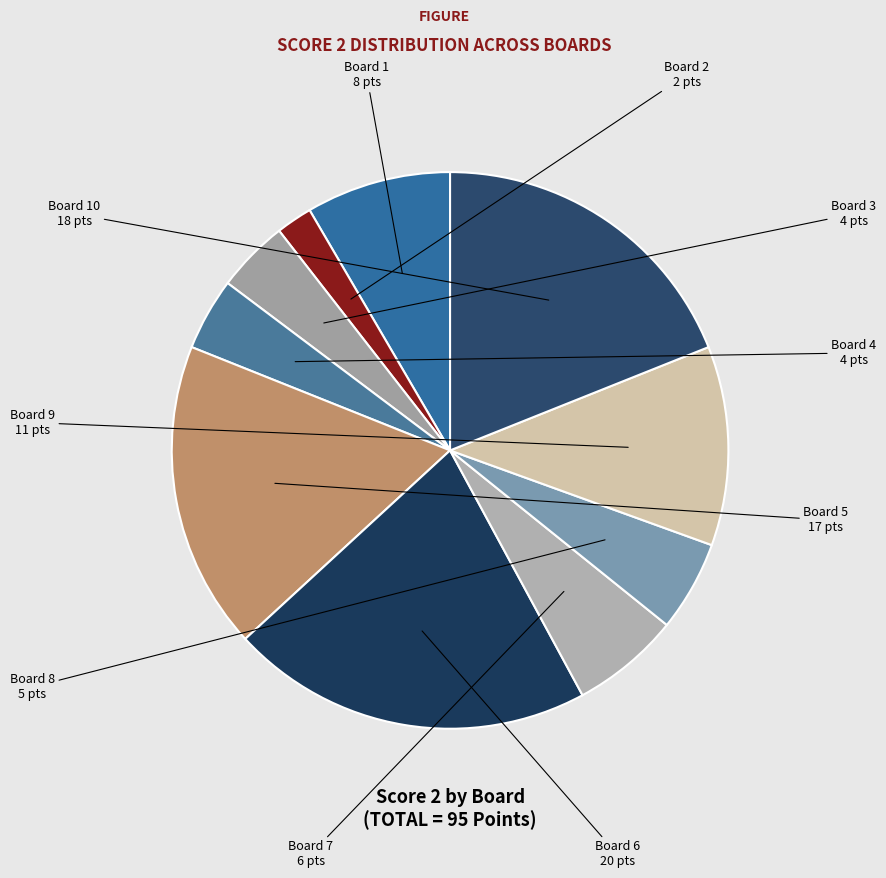

To the nearest percent, what is the difference between the largest and smallest slice percentages?

19%